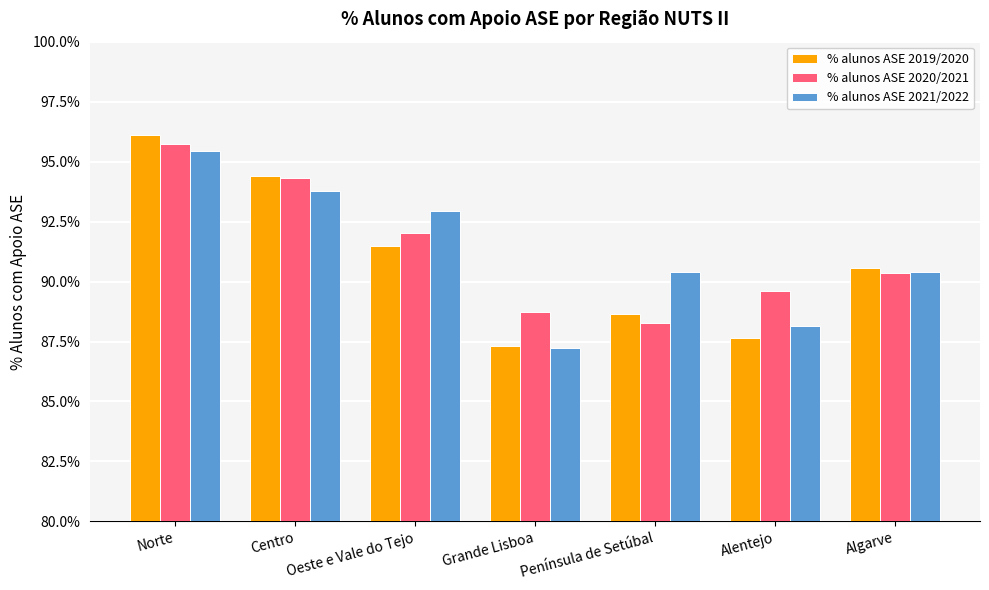

At which category does the chart reach its minimum across all series?

Grande Lisboa